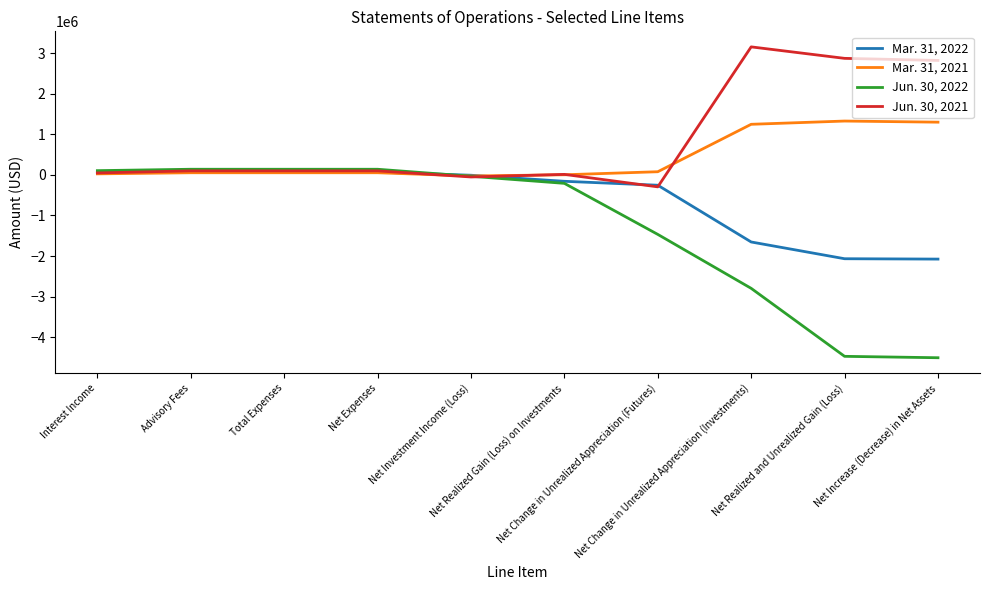

What is the maximum value shown in the chart?

3151584